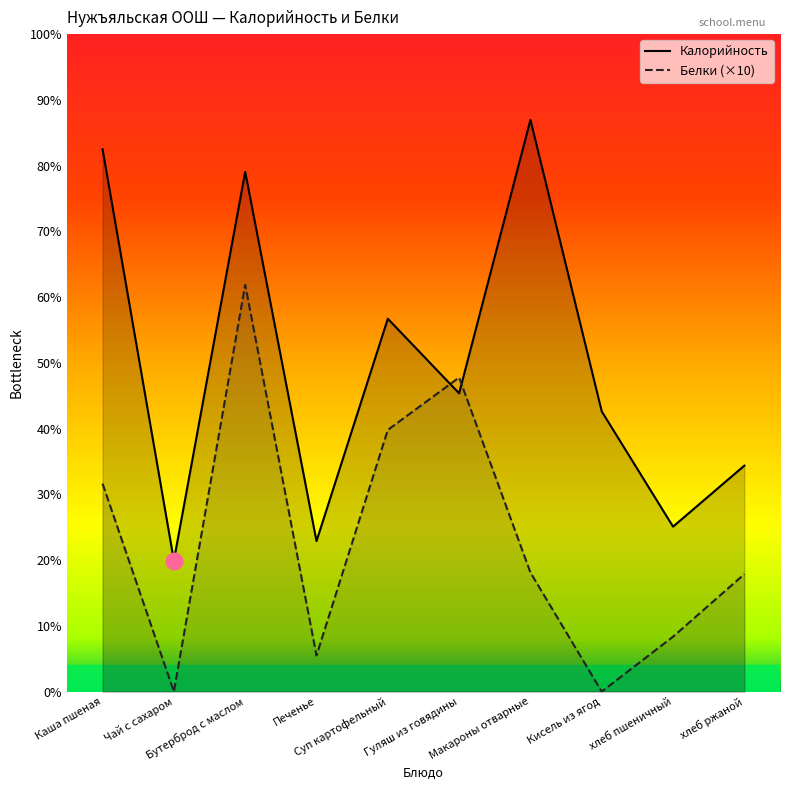

Which series has the widest spread of values?

Калорийность